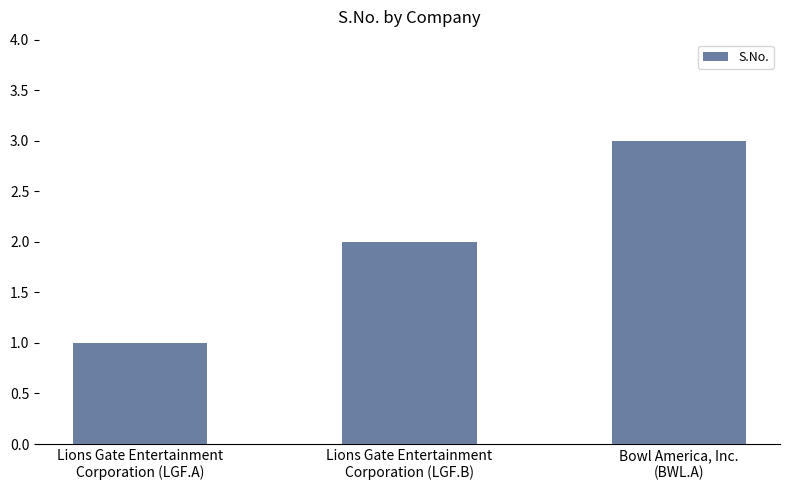

How many values are below 2?

1